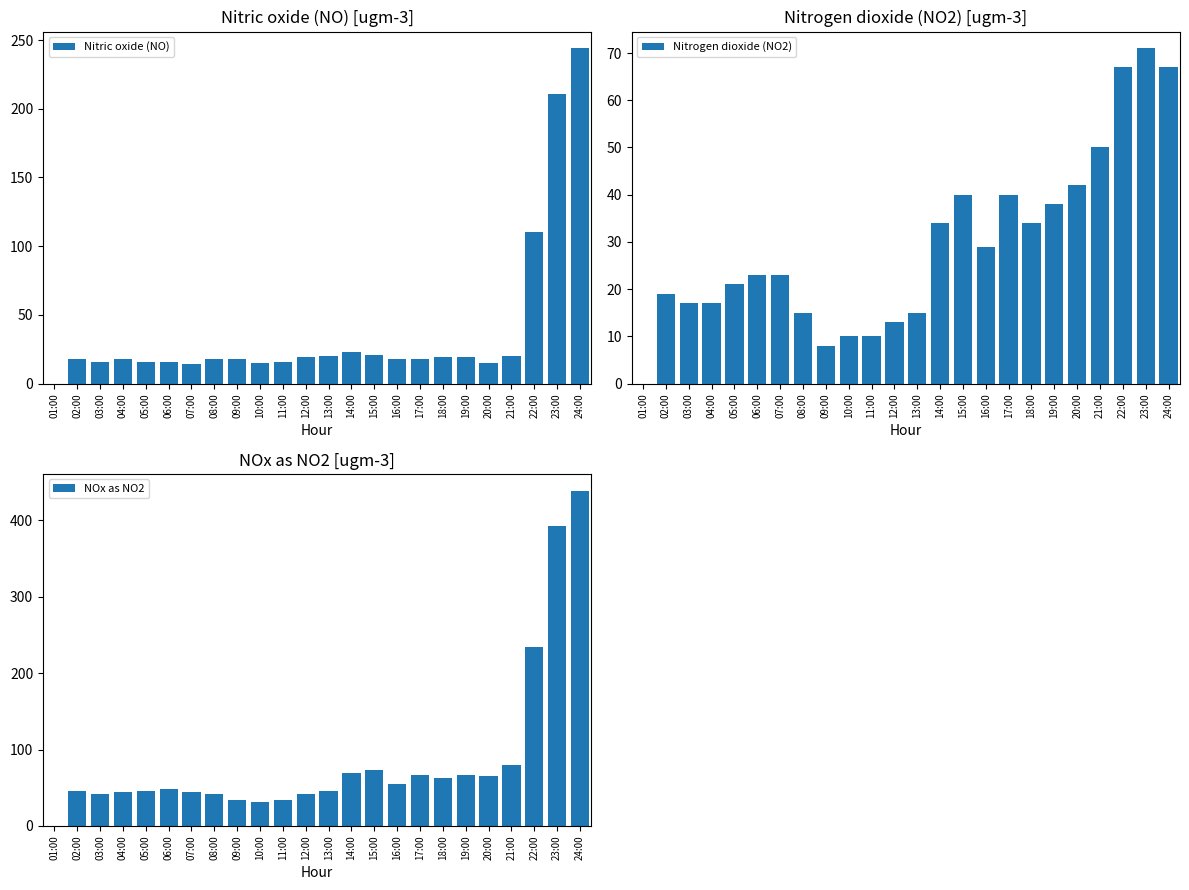

Which category has the highest value in the Nitric oxide (NO) series?

24:00